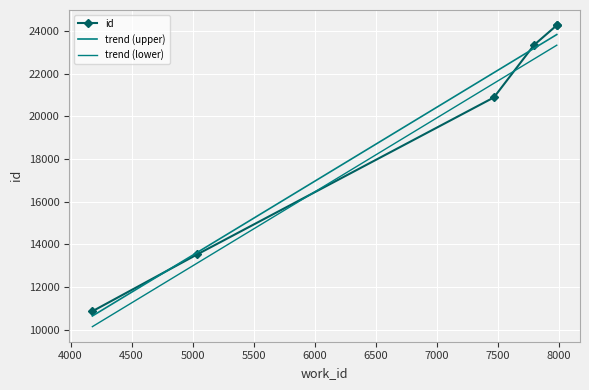

At which label does the data first exceed 23350?

7982